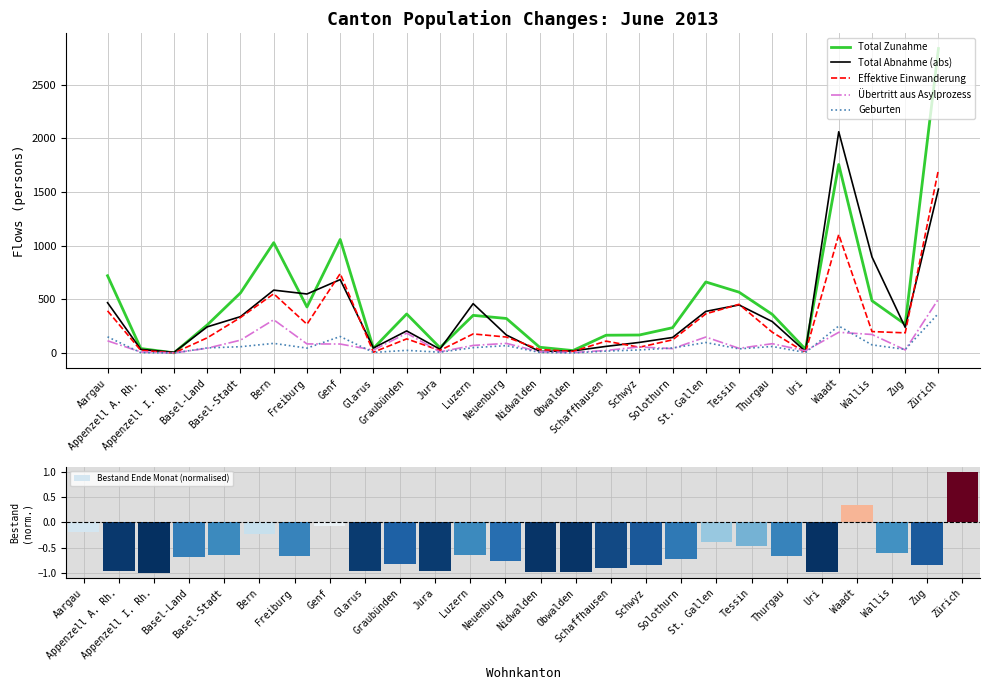

What is the maximum value for Geburten?

369